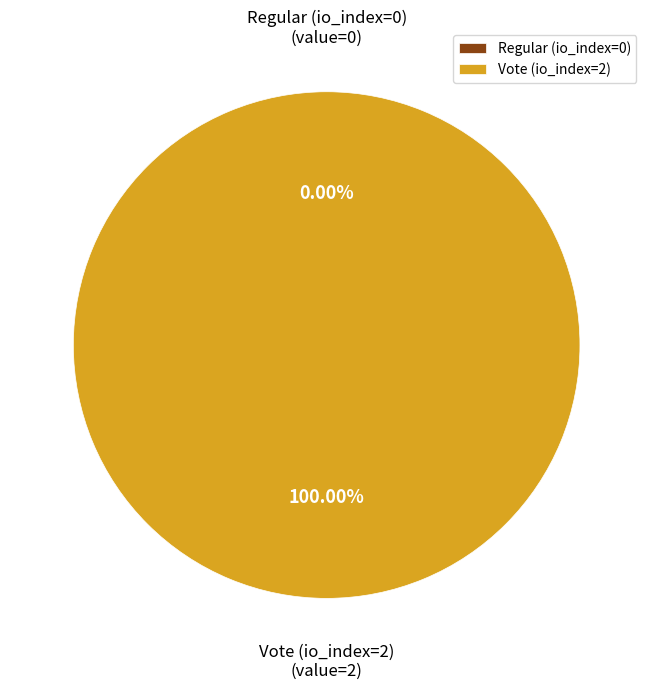

To the nearest percent, what portion does Vote (io_index=2) represent?

100%